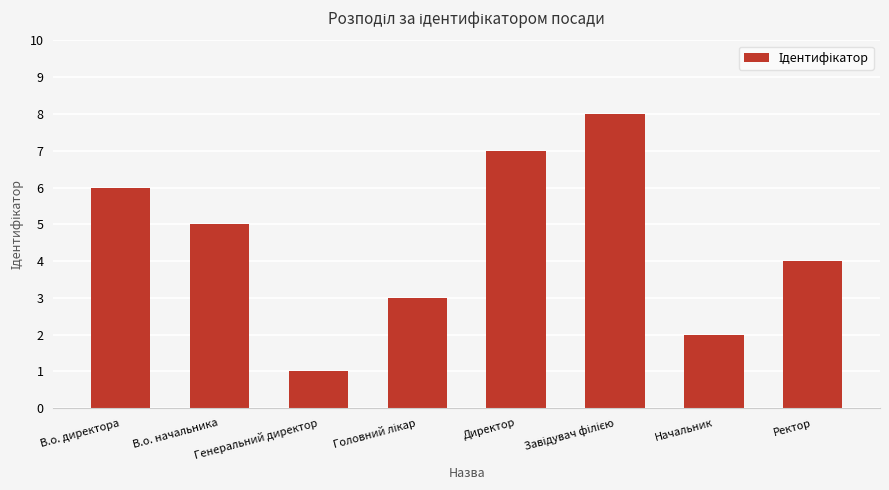

Reading right to left, extract all data points from this chart.

4	2	8	7	3	1	5	6